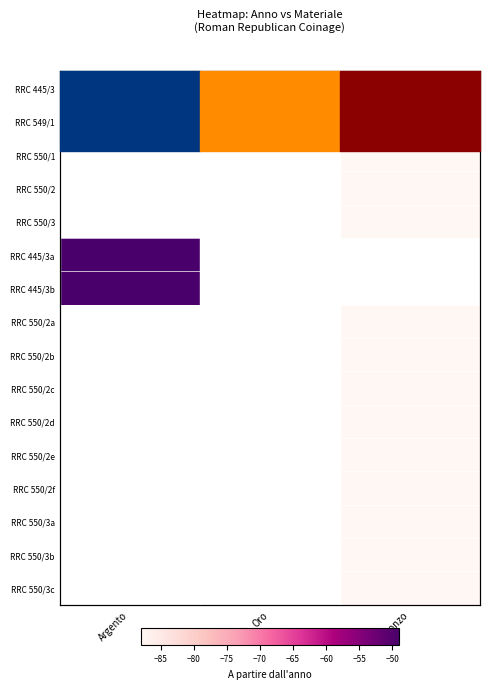

What value does the RRC 445/3 series have at Argento?

-49.0